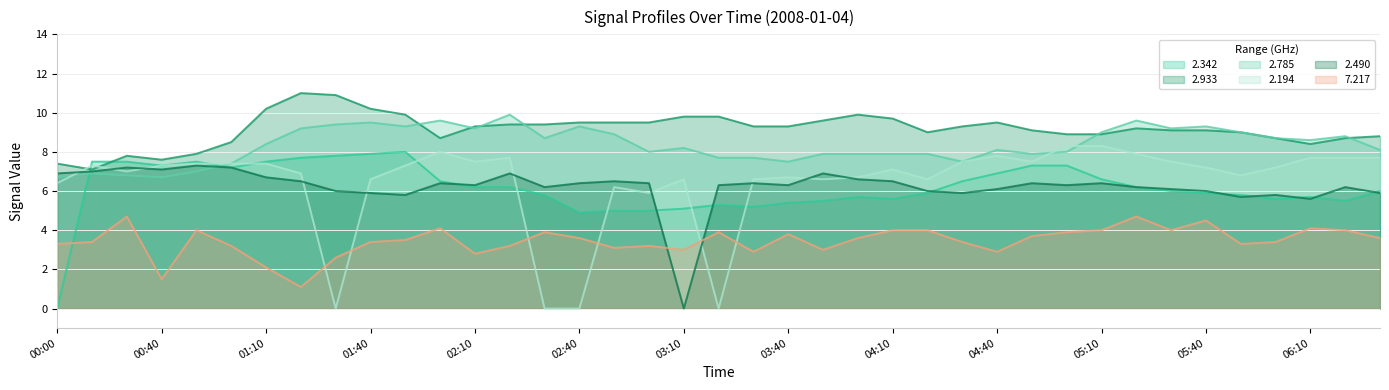

The value of 2.490 at 02:40 is 6.4. True or false?

True